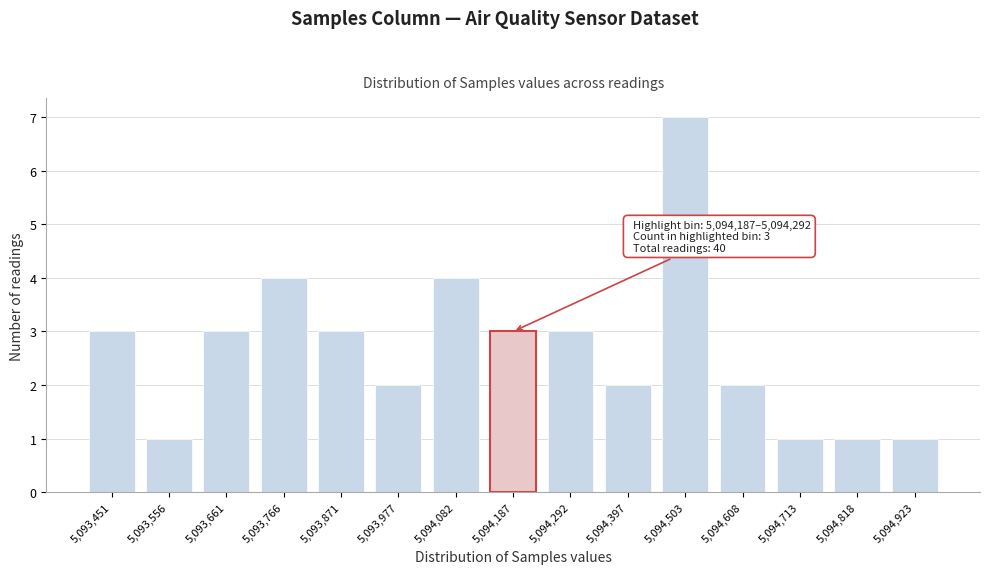

Reading right to left, what are all the values shown in this chart?

1	1	1	2	7	2	3	3	4	2	3	4	3	1	3